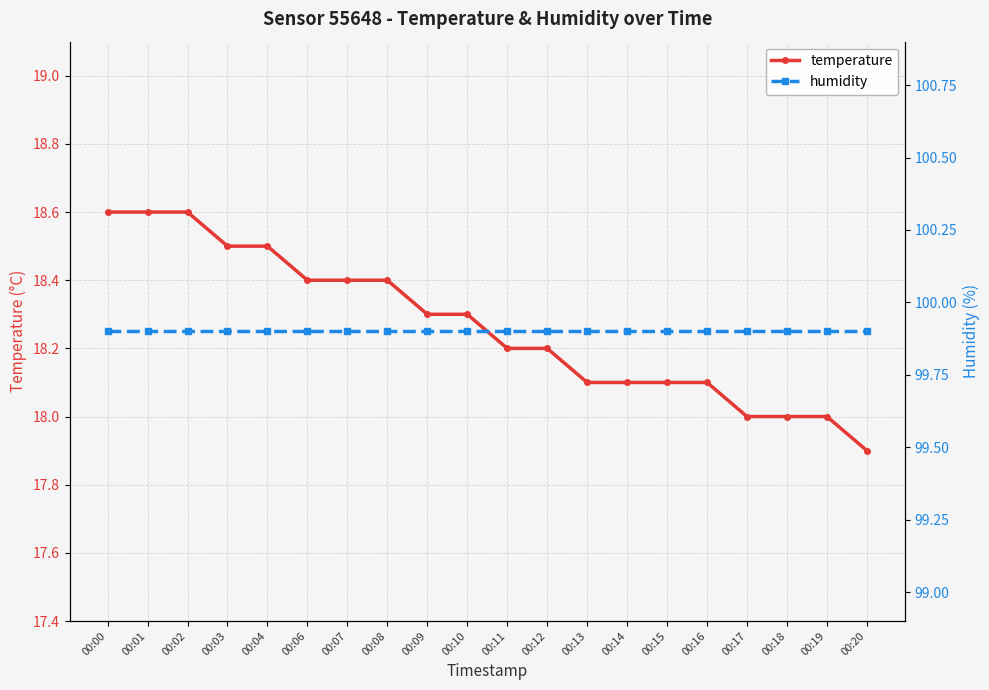

Does the chart display data point markers on the line(s)?

Yes